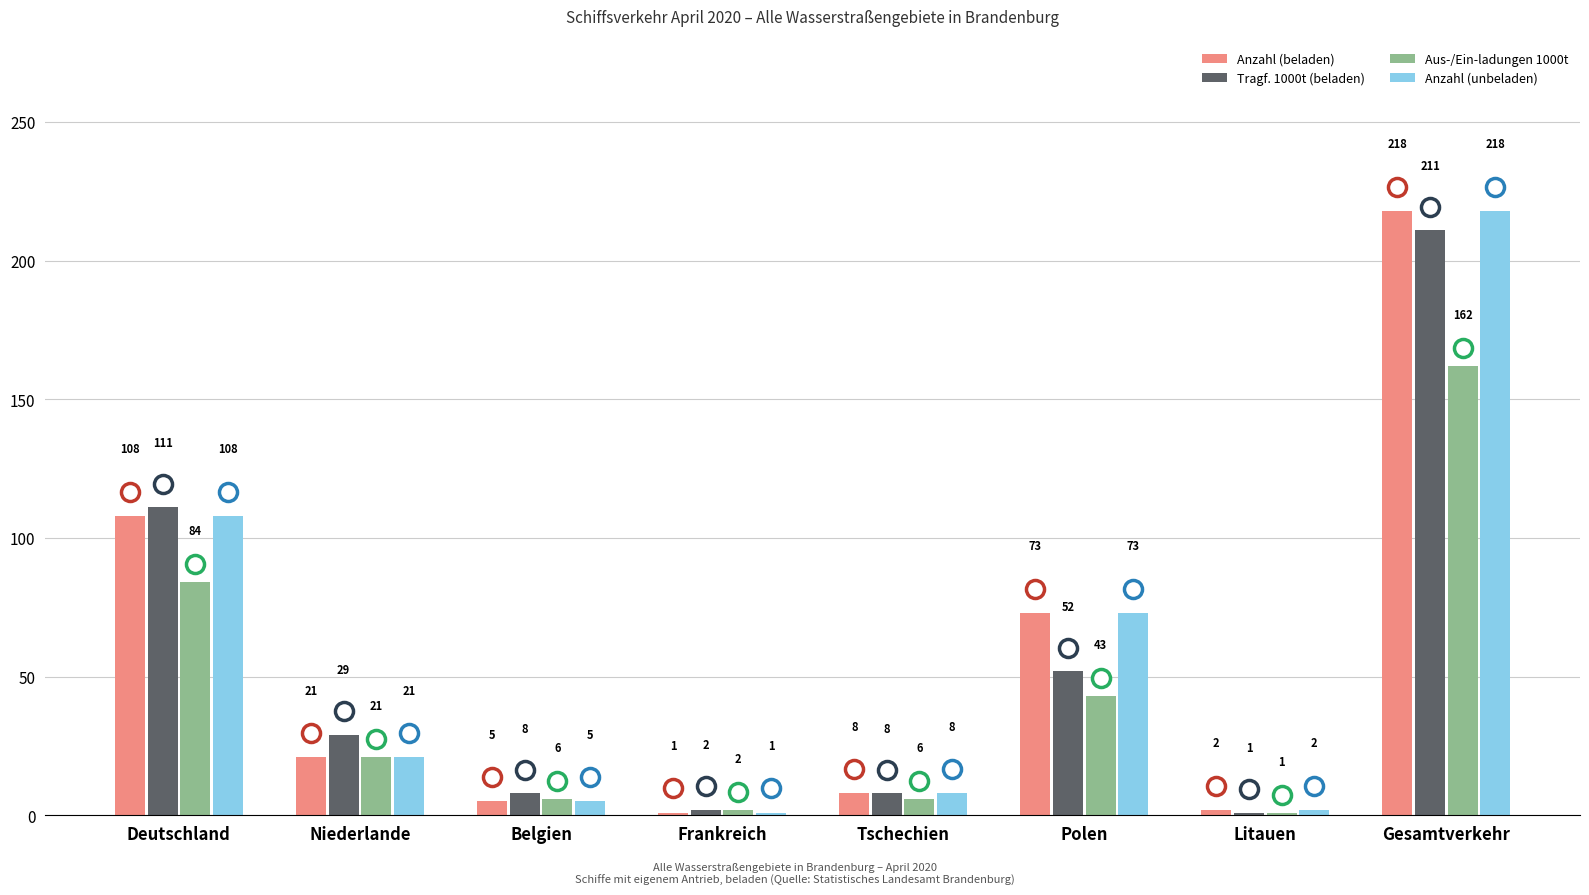

What is the total value across all series at Frankreich?

6